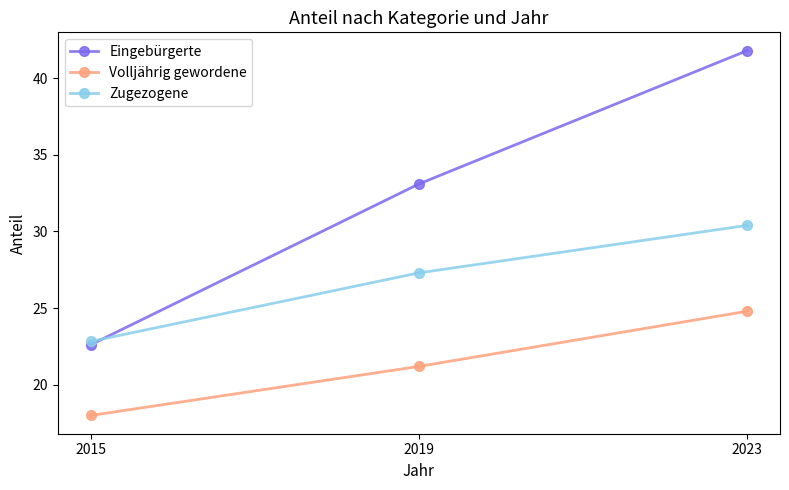

What is the difference between the Volljährig gewordene values at 2019 and 2015?

3.2